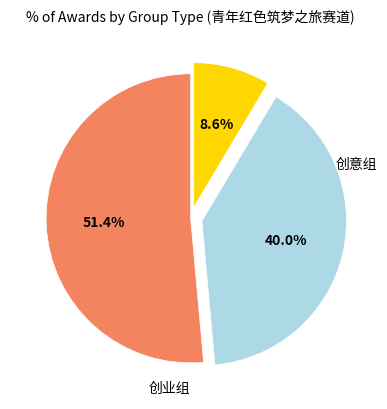

Is there a majority slice in this chart?

Yes